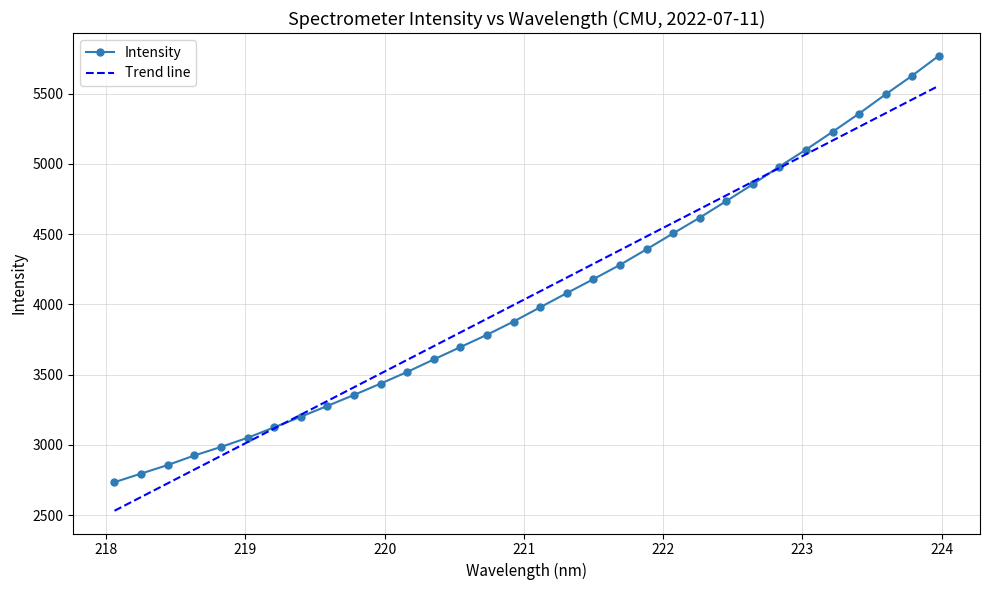

Reading right to left, list all the values displayed in this chart.

Intensity: 5769.9	5628.5	5495.6	5358.4	5228.3	5101.6	4981.3	4855.1	4735.3	4617.2	4505.3	4392.0	4281.0	4179.5	4080.1	3979.2	3877.9	3783.6	3695.9	3607.9	3519.0	3435.9	3355.1	3277.2	3199.6	3124.2	3050.1	2984.8	2924.1	2856.0	2795.2	2733.8
Trend line: 5556.2	5458.7	5361.2	5263.8	5166.3	5068.8	4971.2	4873.7	4776.1	4678.6	4581.1	4483.5	4385.9	4288.4	4190.7	4093.2	3995.6	3898.0	3800.4	3702.7	3605.1	3507.4	3409.8	3312.1	3214.5	3116.8	3019.1	2921.4	2823.7	2726.0	2628.3	2530.5